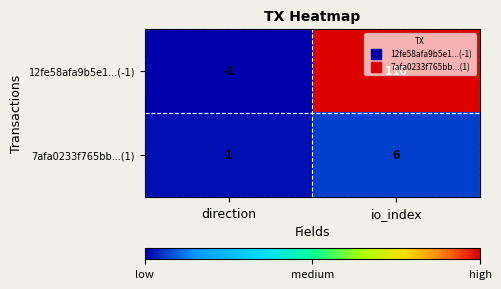

Which series changed the most between direction and io_index?

12fe58afa9b5e1...(-1)